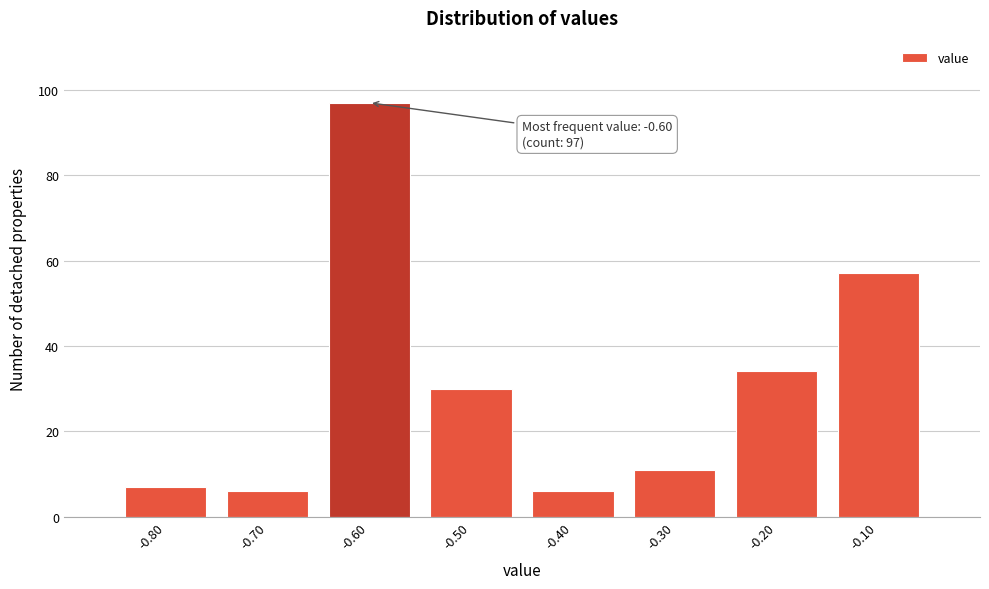

Which range on the x-axis has the tallest bar?

-0.65 to -0.55